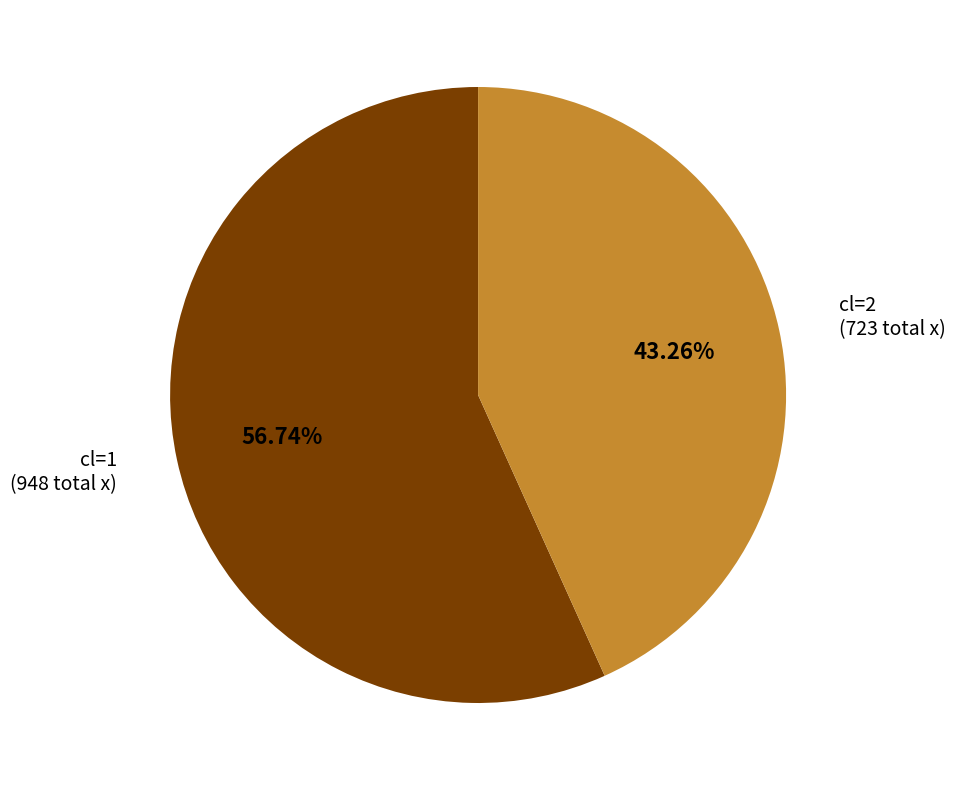

What is the smallest slice in the pie chart?

cl=2